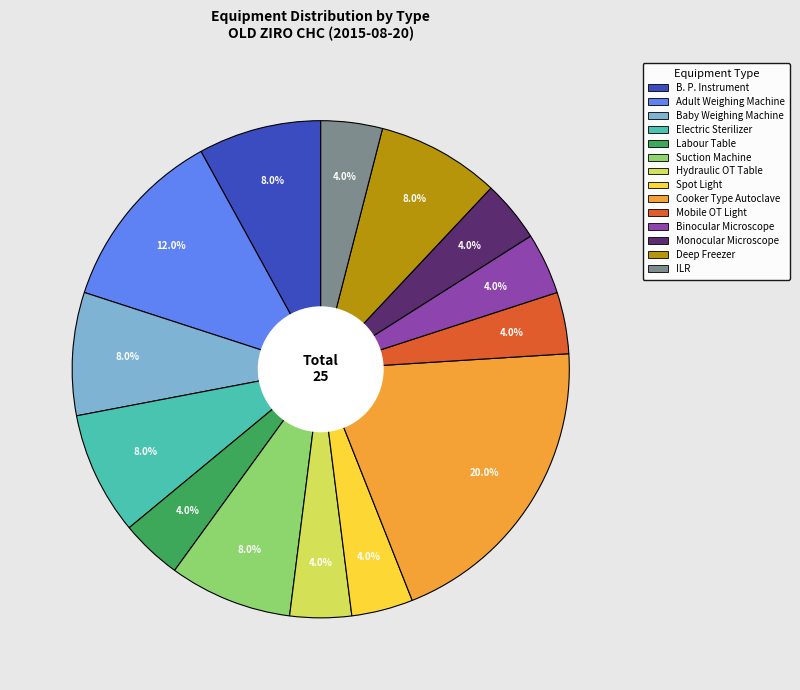

What percentage is the Labour Table slice, to the nearest percent?

4%